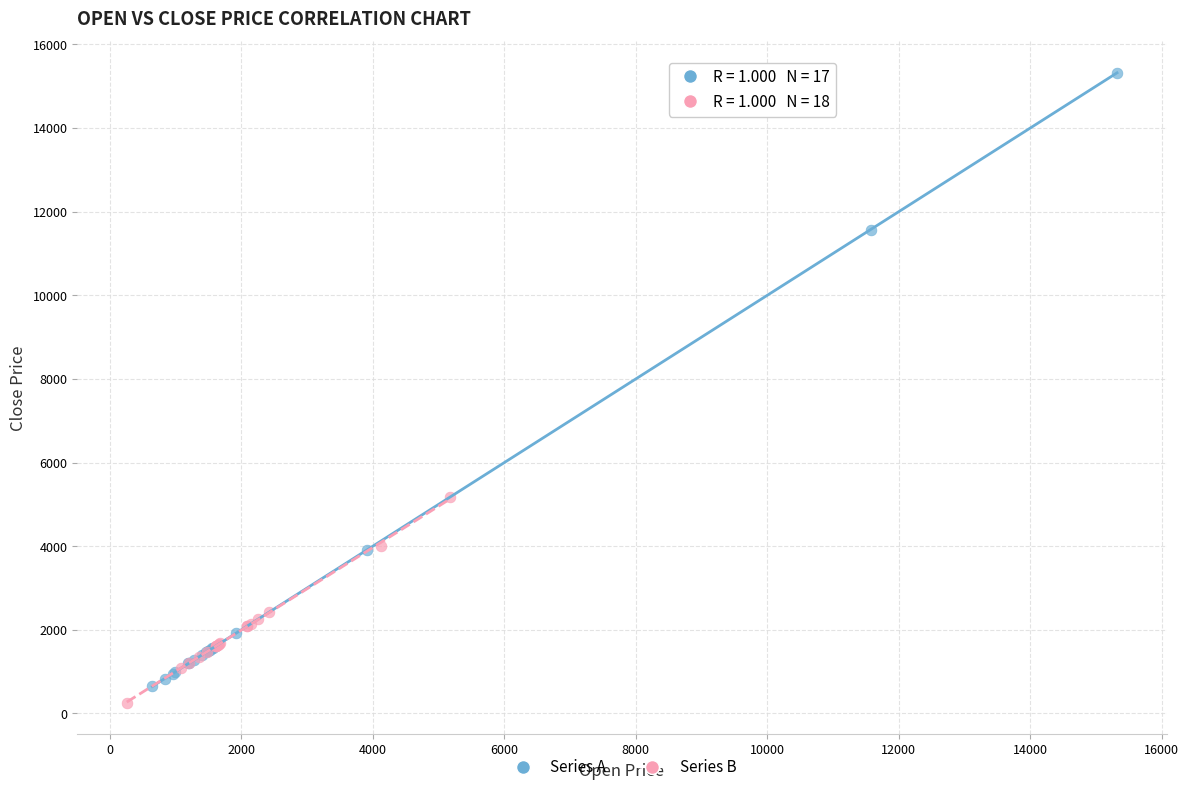

Which series has the largest Y range (max minus min)?

Series A